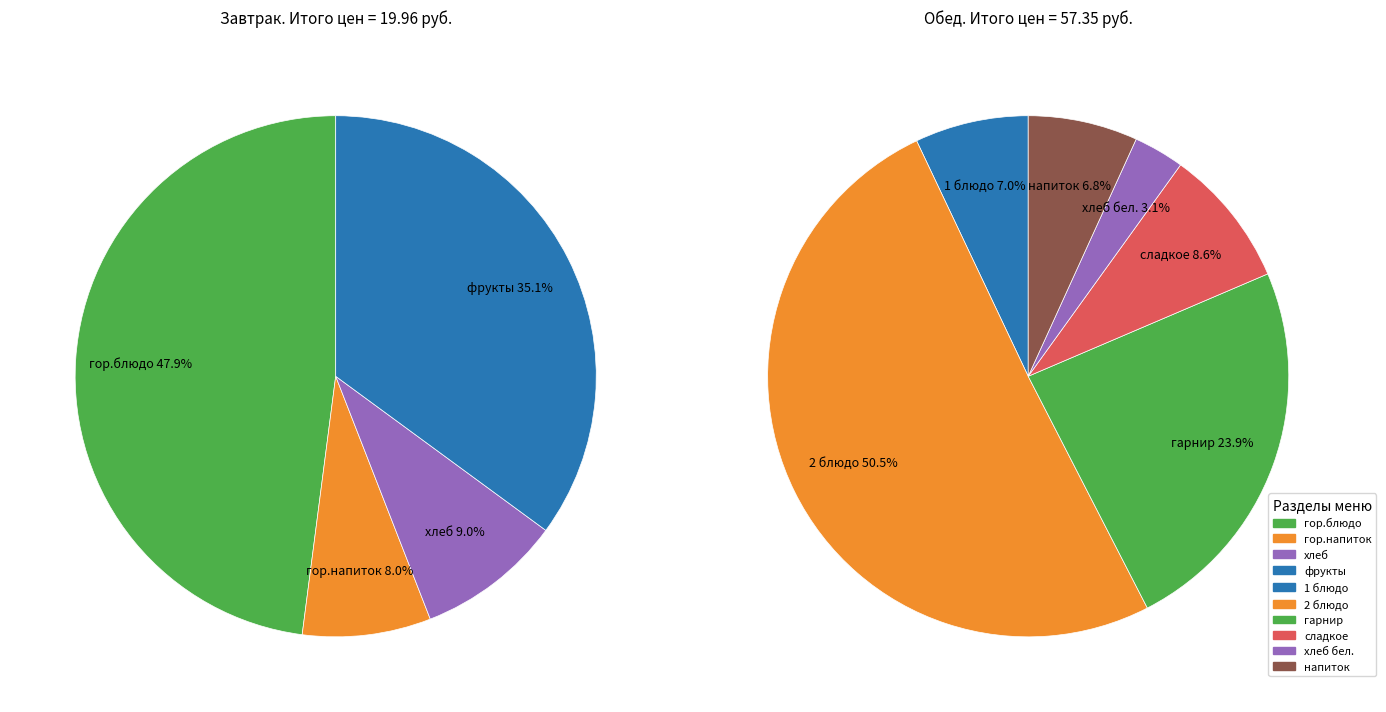

How many segments does this pie chart have?

10